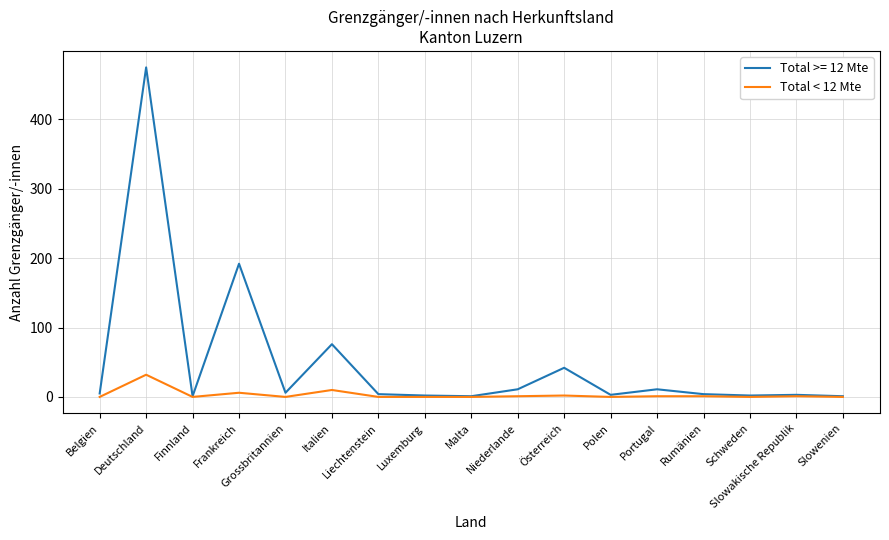

What is the greatest value displayed?

475